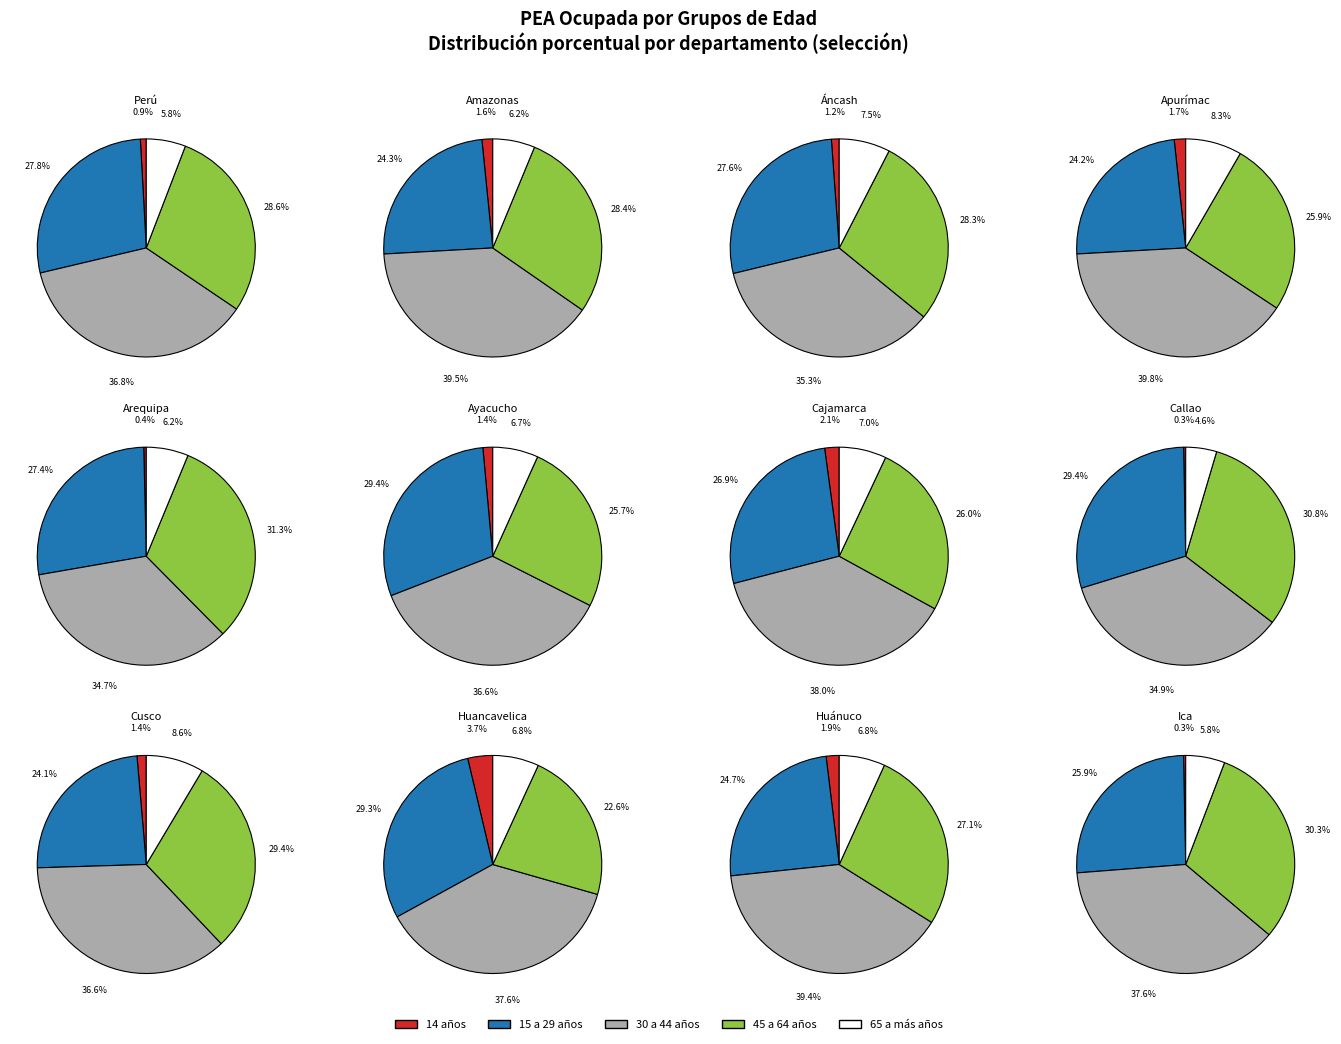

Does Arequipa represent more than half of the total?

No